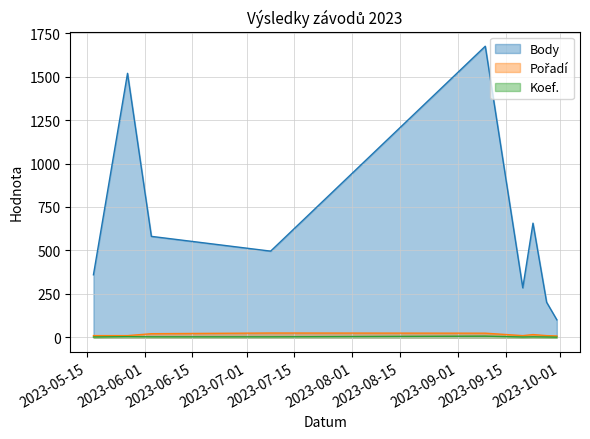

Rank the categories by Pořadí value from lowest to highest.

2023-09-30, 2023-05-17, 2023-05-27, 2023-09-20, 2023-09-27, 2023-09-23, 2023-06-03, 2023-09-09, 2023-07-08